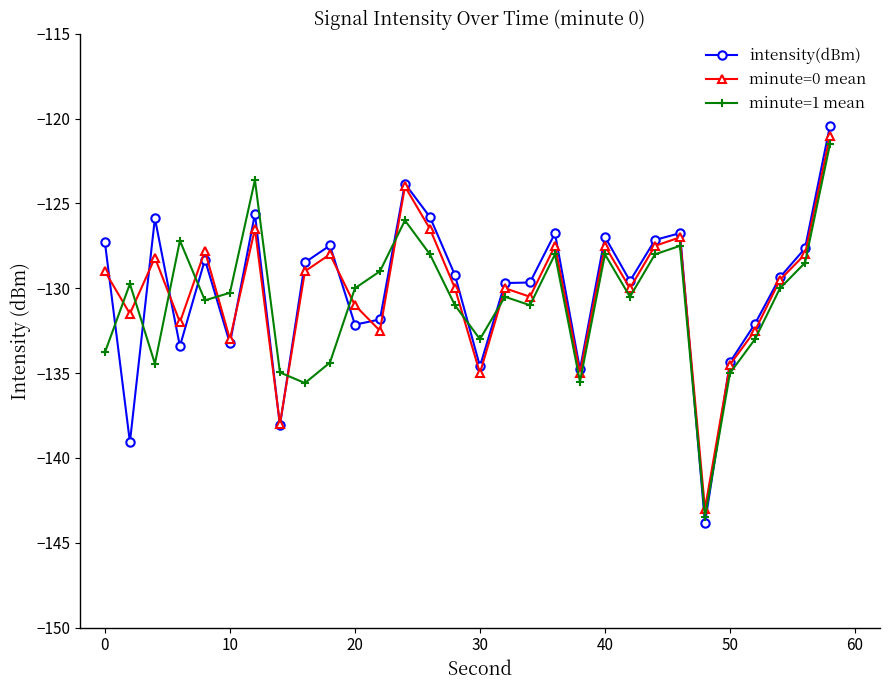

What is the difference between the maximum and minimum values in the minute=0 mean series?

22.0